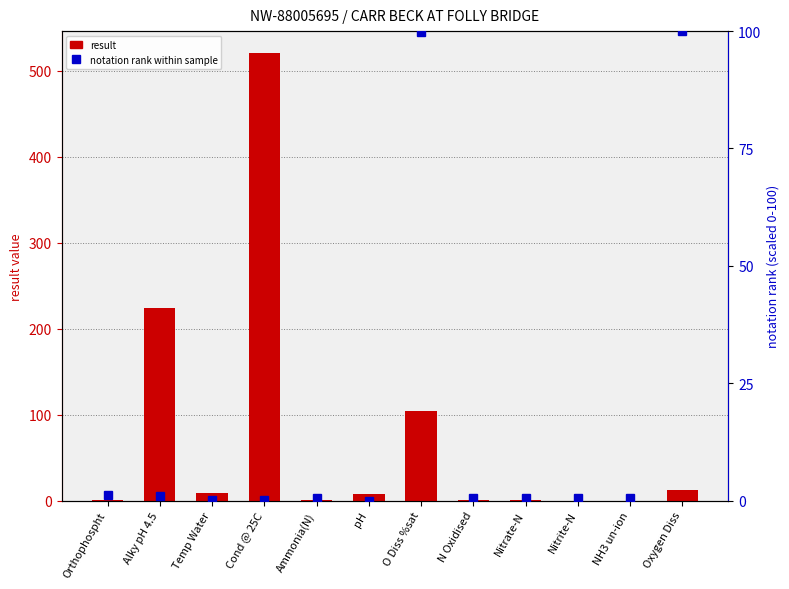

True or false: notation rank has a value of 0.8 at Ammonia(N).

False